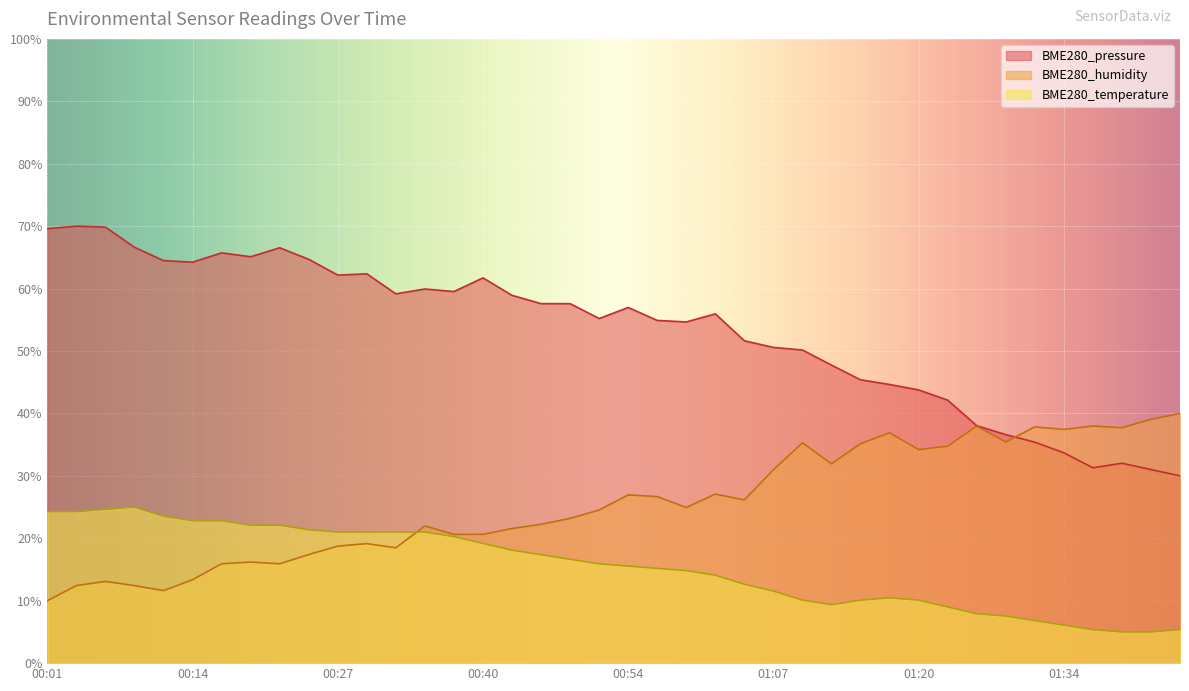

True or false: BME280_pressure and BME280_humidity cross at least once.

True